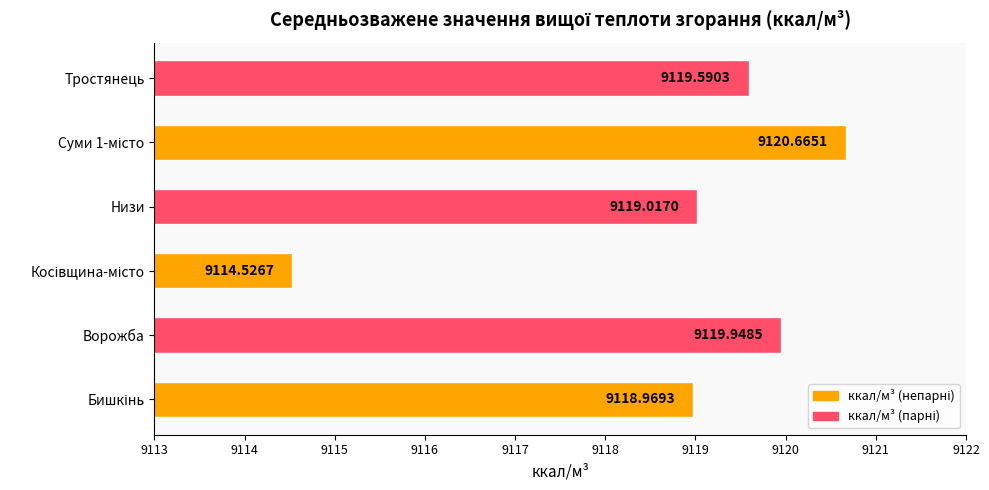

What is the sum of all values?

54712.7